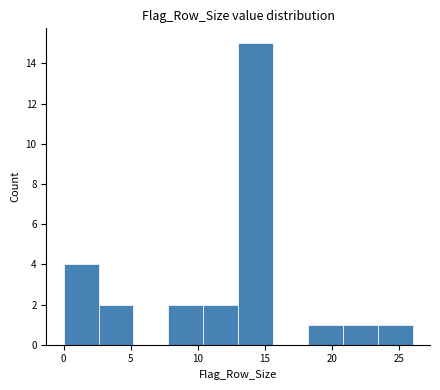

What is the height of the bar covering 18.2 to 20.8 on the x-axis? Neither the bar edges nor the heights are printed on the chart, so give them approximately, as read against the axes.

1